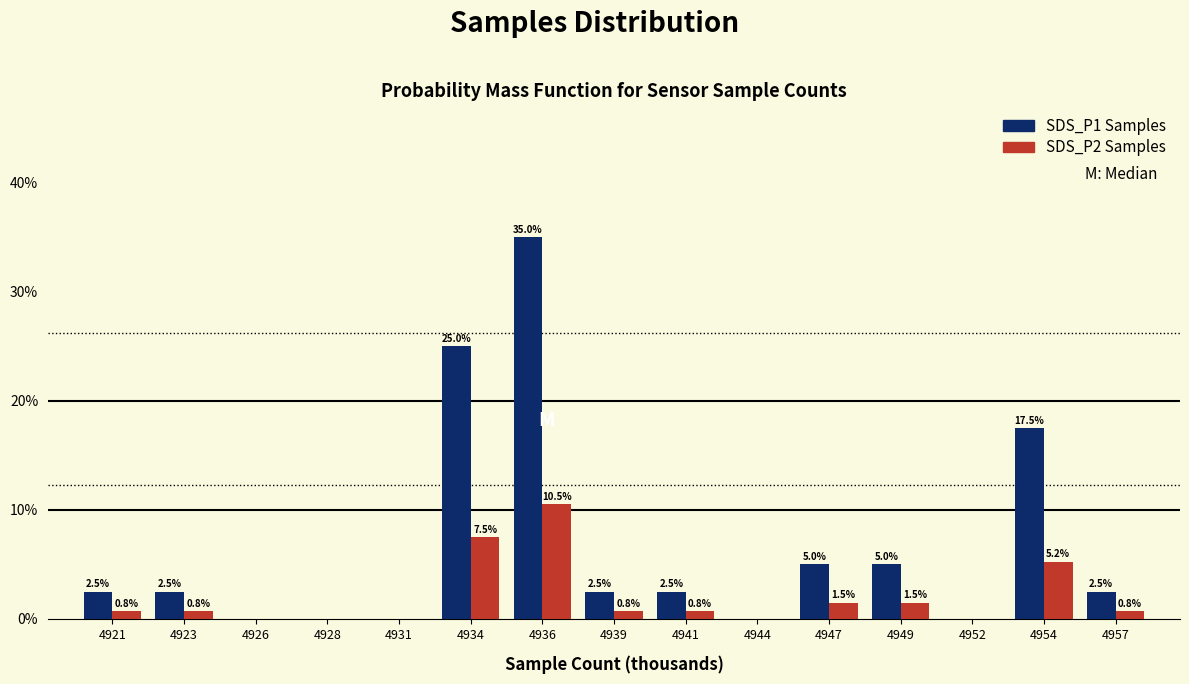

Between 4939 and 4949, which series saw the biggest shift?

SDS_P1 Samples